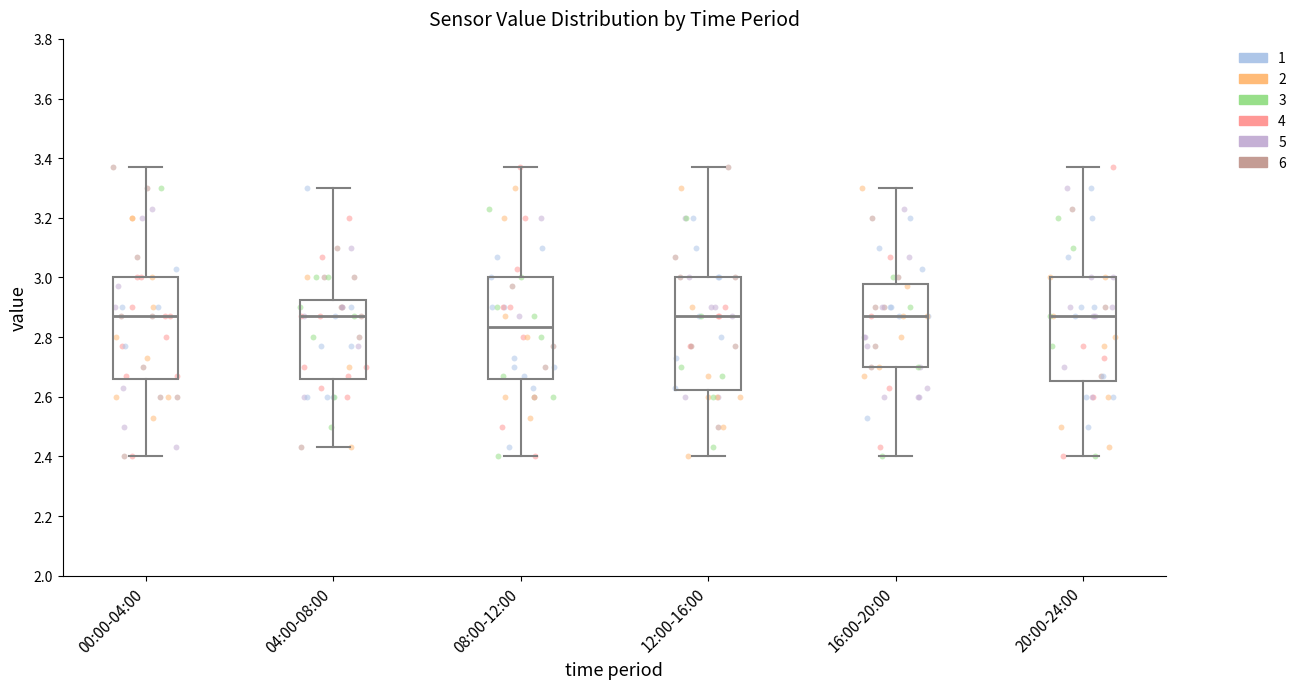

Which box has the lowest median line?

08:00-12:00